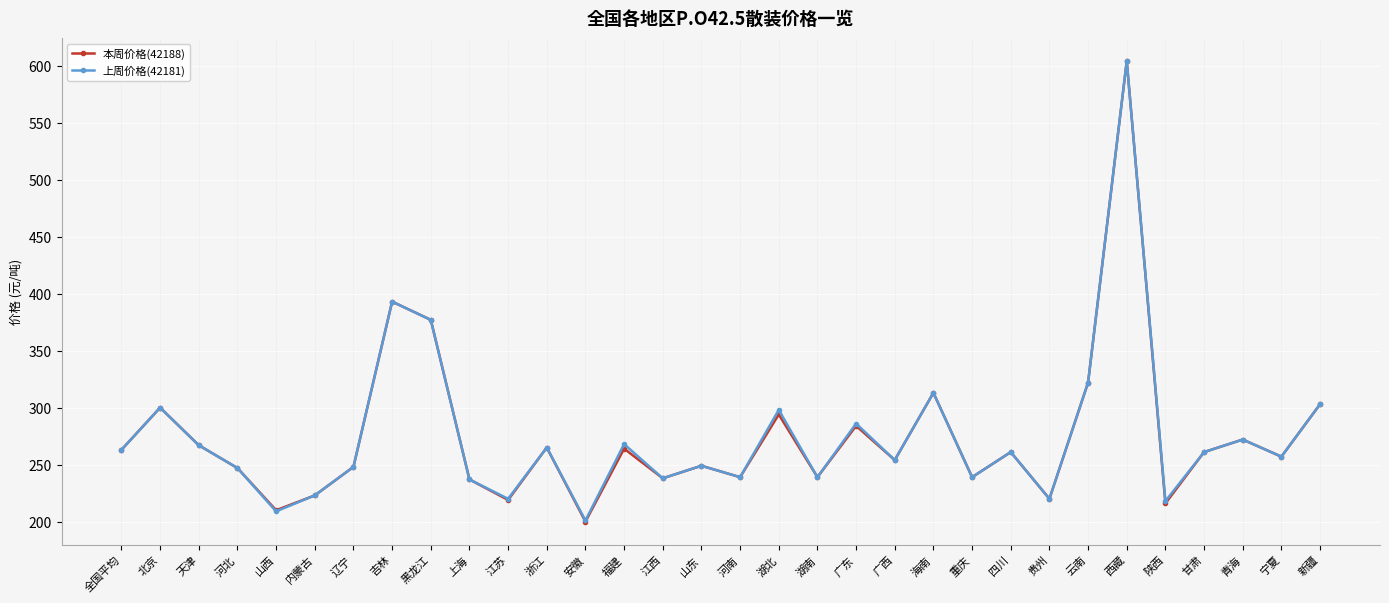

What is the average value of the 上周价格(42181) series?

275